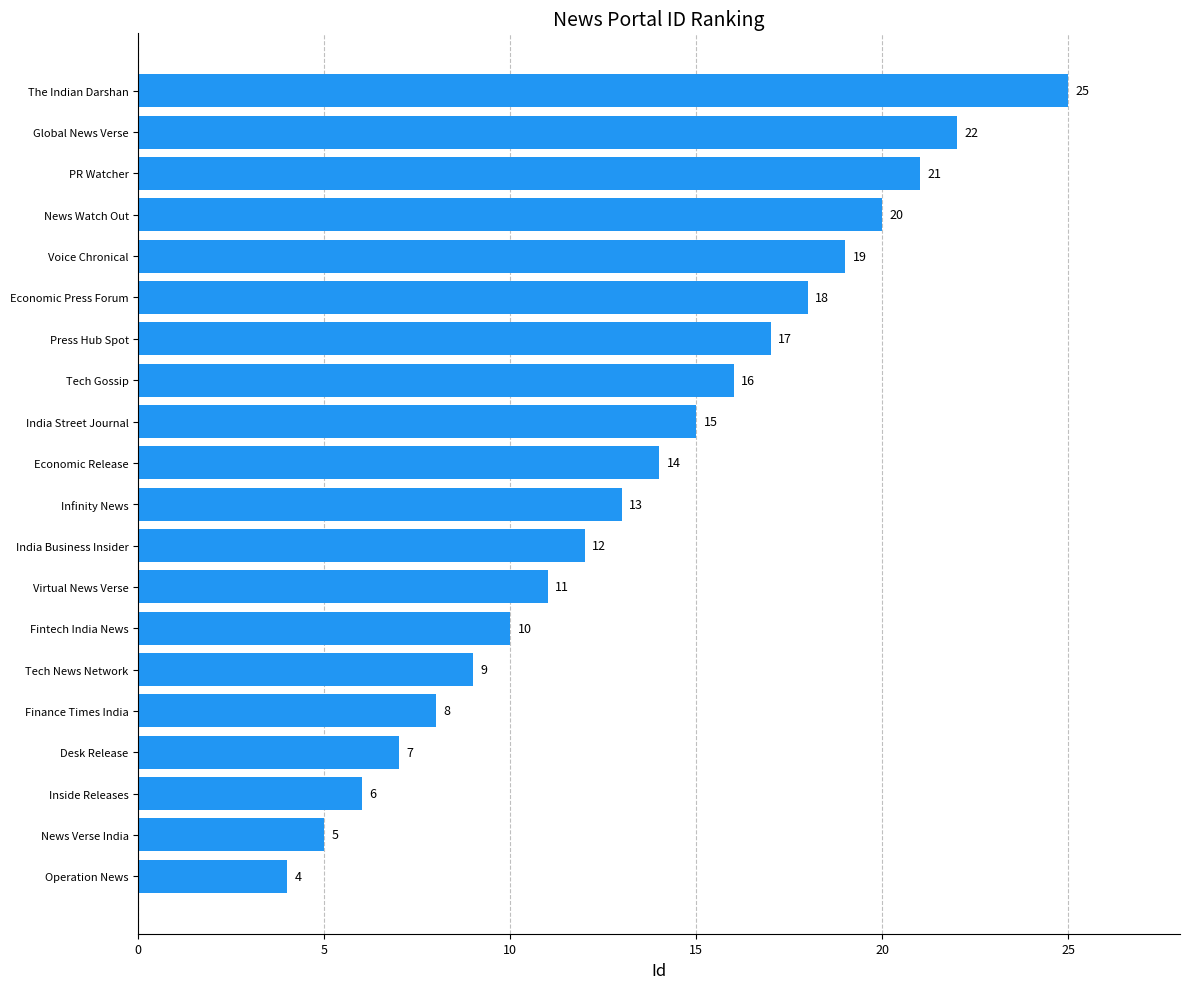

The chart shows a value of 20 at News Watch Out. True or false?

True